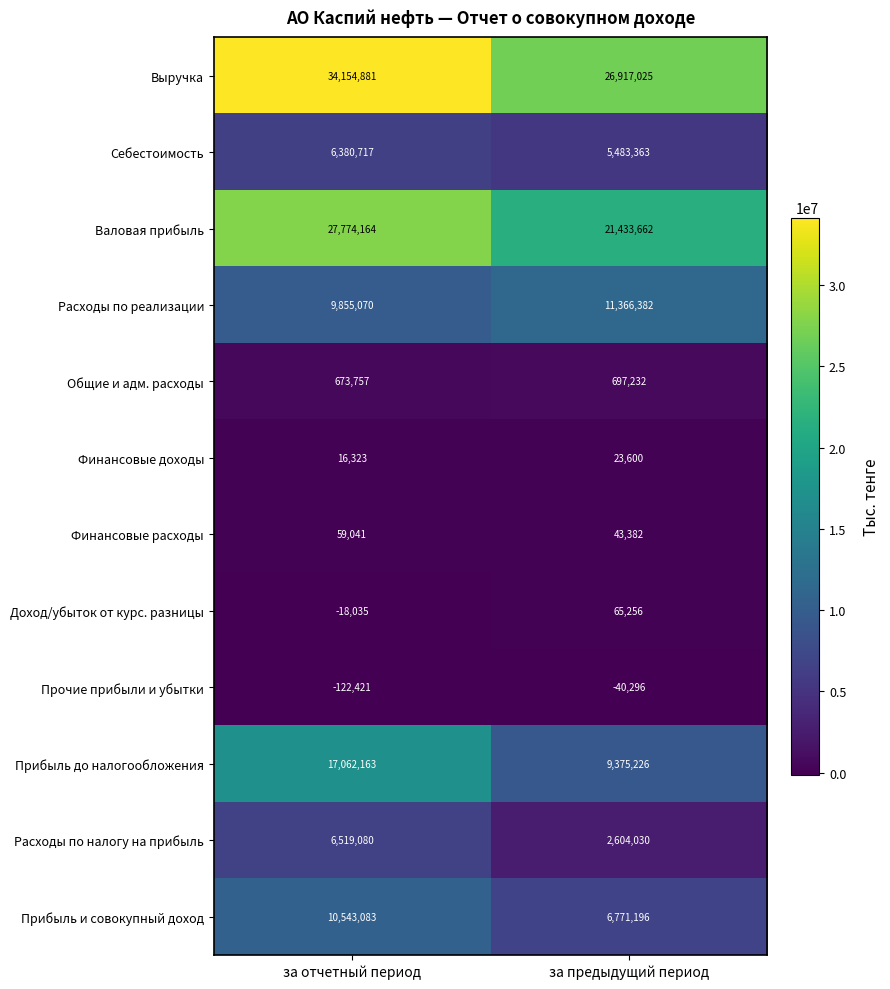

Rank the series by their maximum value, from highest to lowest.

Выручка, Валовая прибыль, Прибыль до налогообложения, Расходы по реализации, Прибыль и совокупный доход, Расходы по налогу на прибыль, Себестоимость, Общие и адм. расходы, Доход/убыток от курс. разницы, Финансовые расходы, Финансовые доходы, Прочие прибыли и убытки